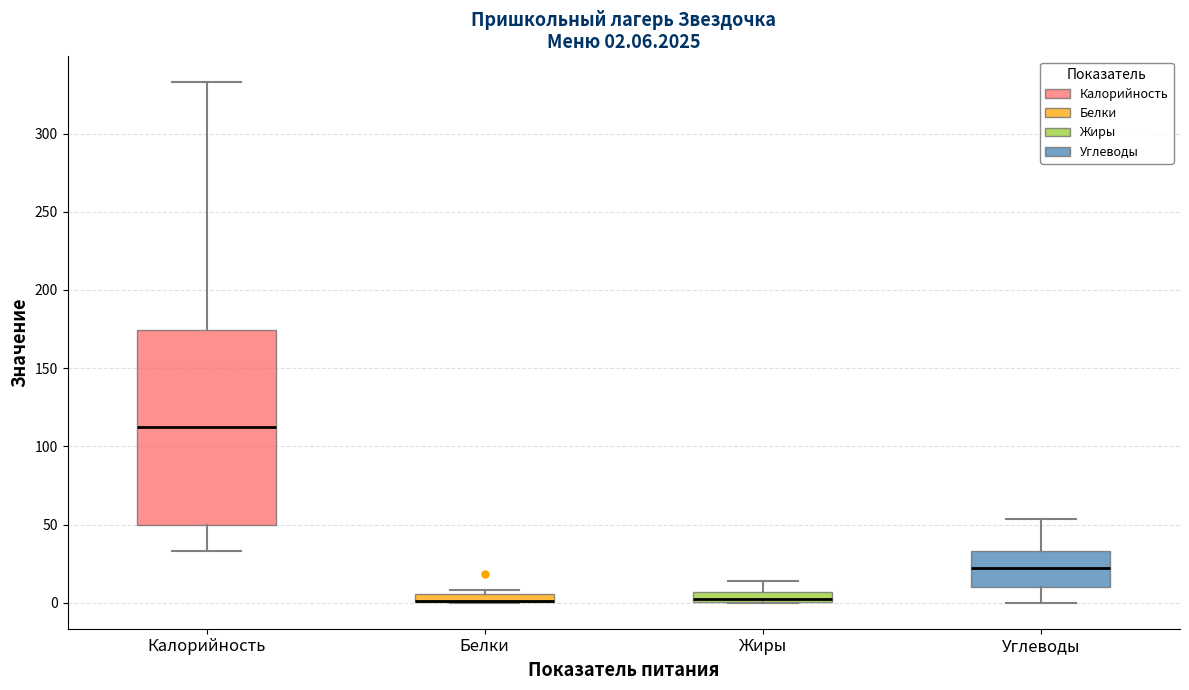

Comparing the boxes themselves (not the whiskers), which one is the tallest?

Калорийность